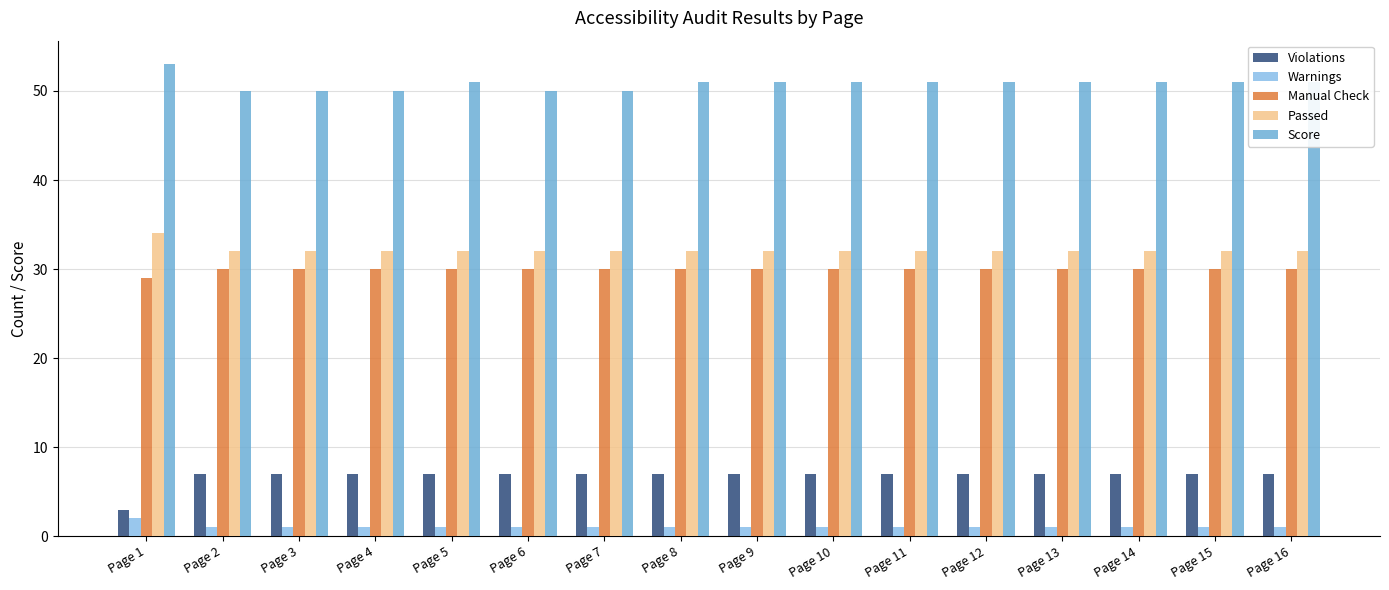

What is the sum of all Score values?

813